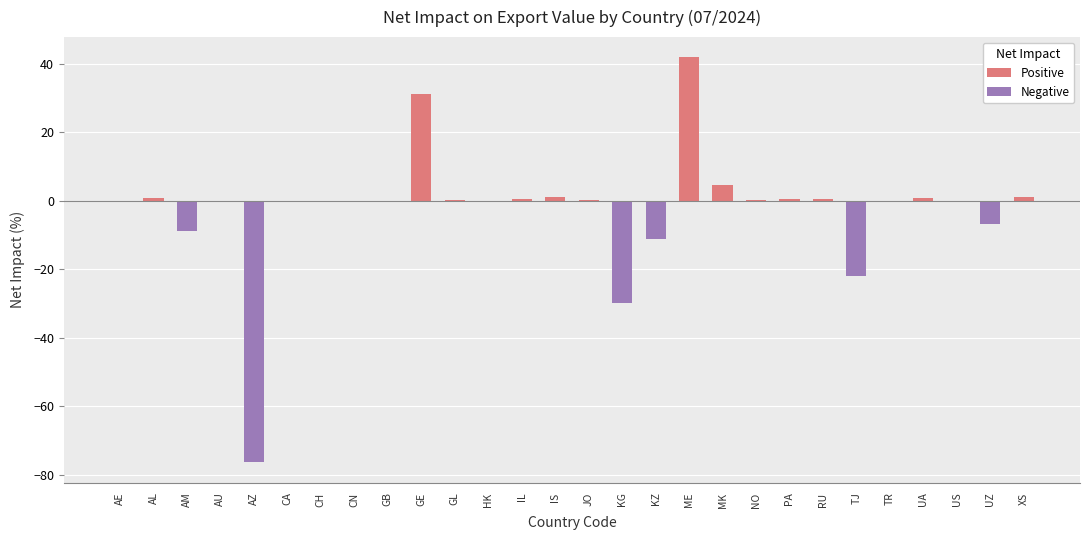

Which category has the lowest value across all series?

AZ